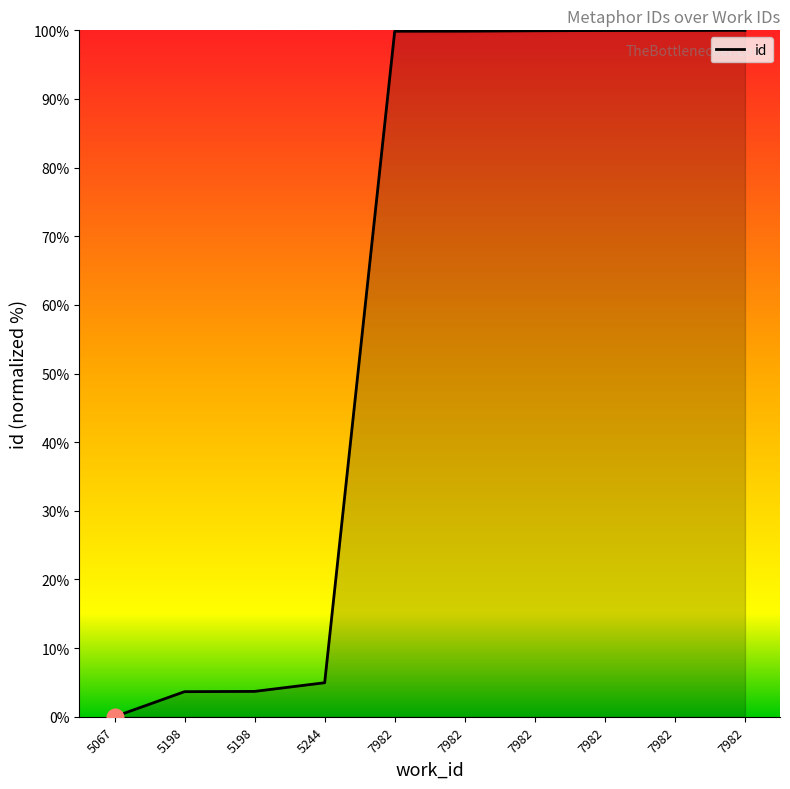

How many lines are shown in the chart?

1